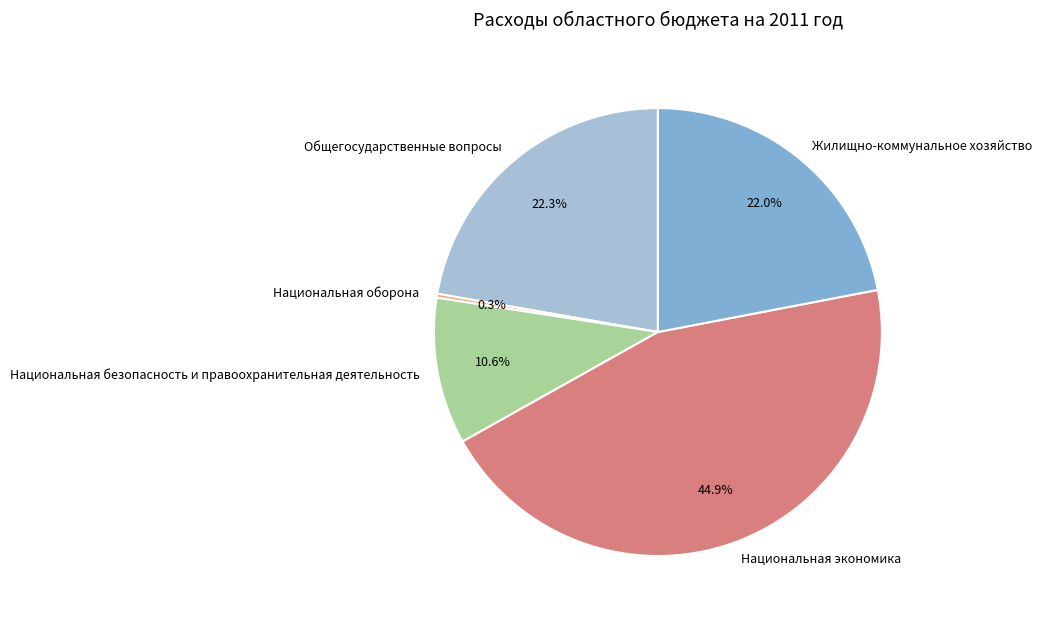

Is it true that Национальная безопасность и правоохранительная деятельность is 4% of the pie?

False